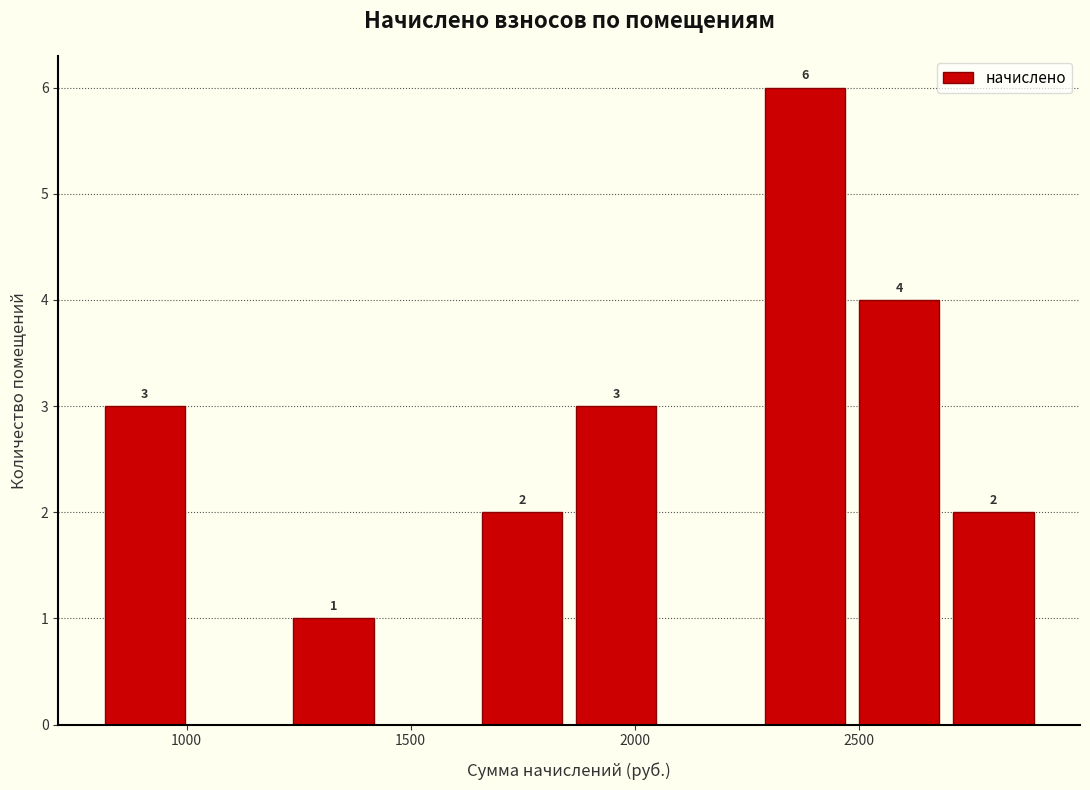

Which range on the x-axis has the tallest bar?

2250 to 2500